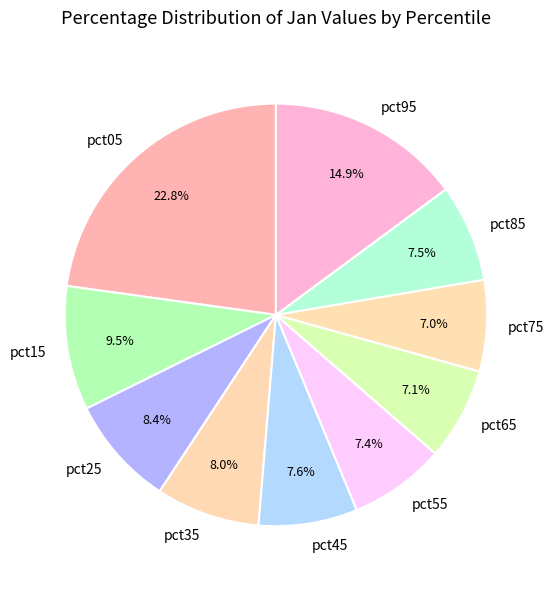

True or false: pct45 accounts for 19% of the total.

False